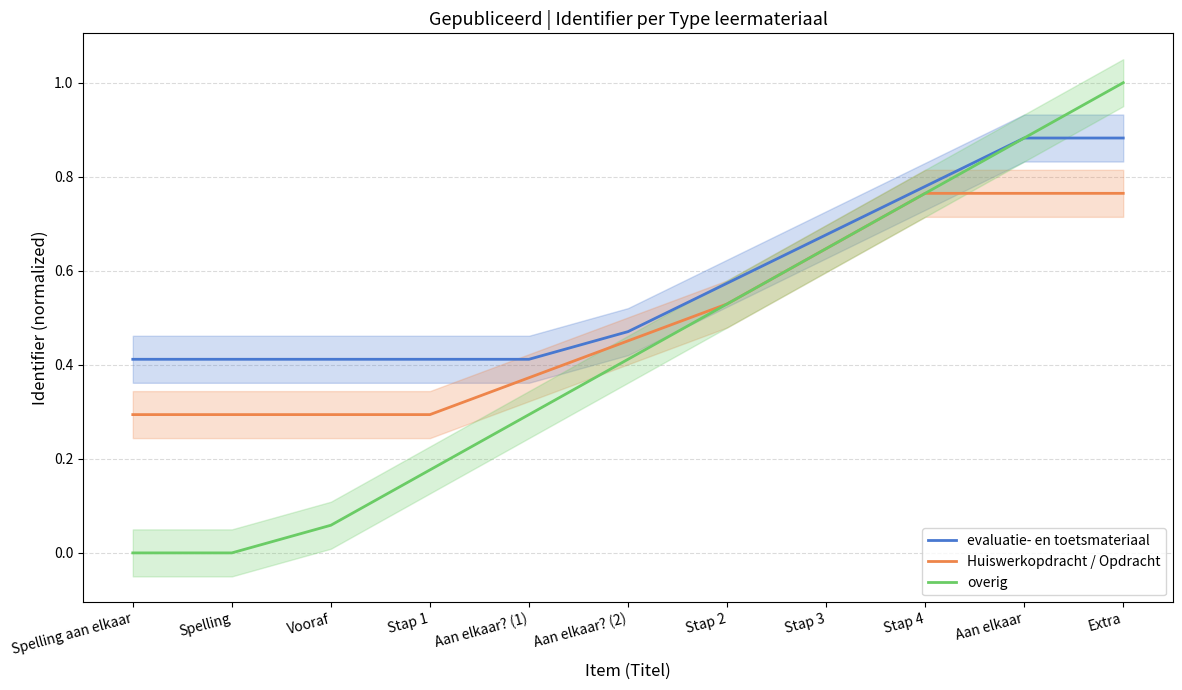

List the series in order of their overall mean, highest first.

evaluatie- en toetsmateriaal, Huiswerkopdracht / Opdracht, overig